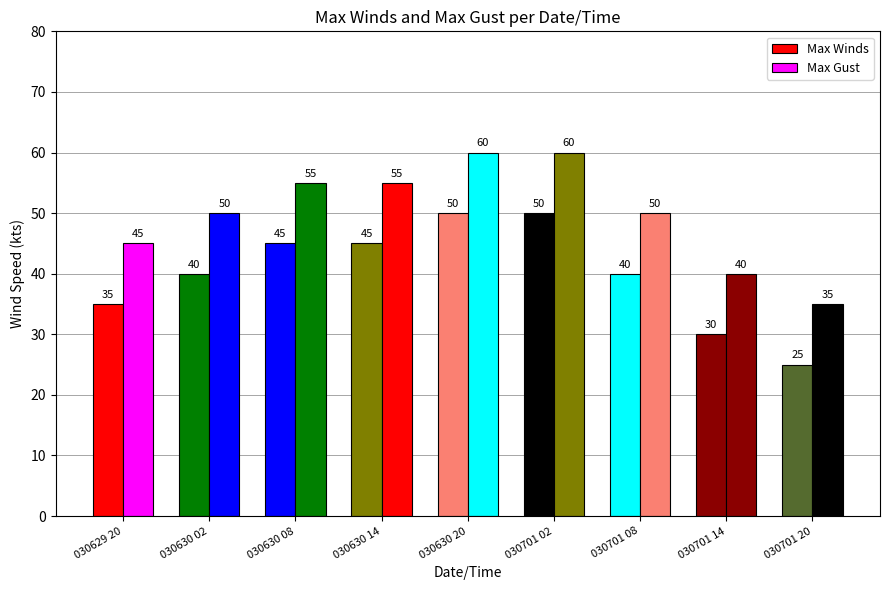

What is the difference between the Max Gust values at 030701 20 and 030630 14?

20